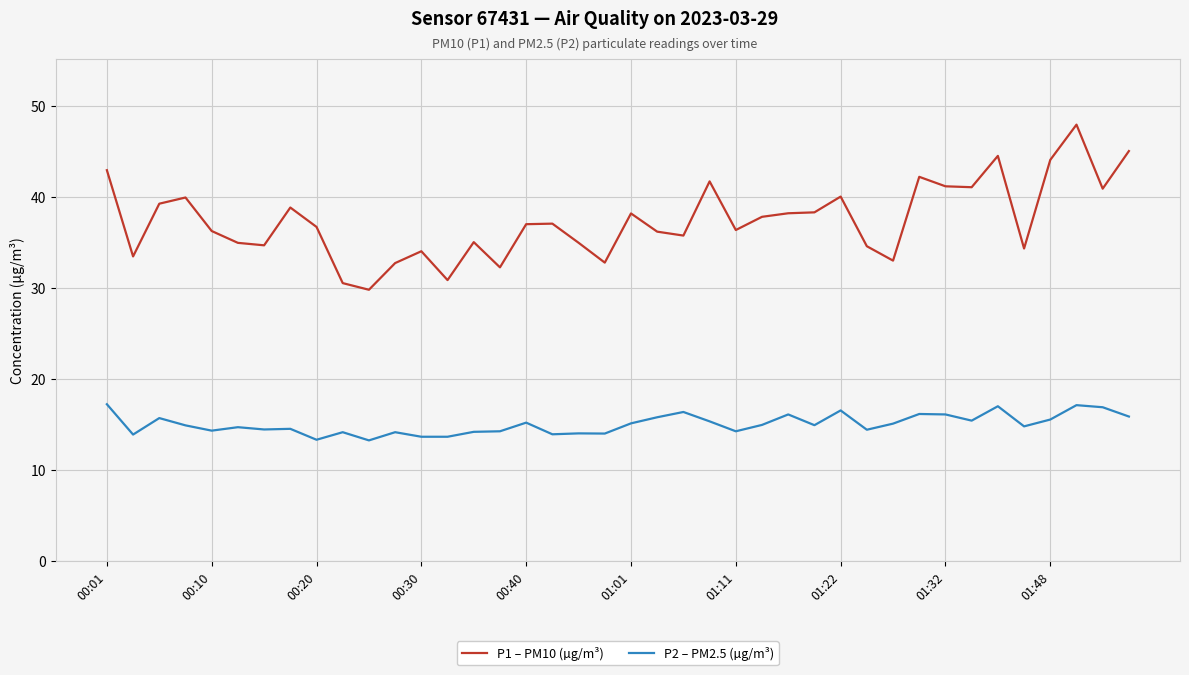

What is the minimum value shown in the chart?

13.2